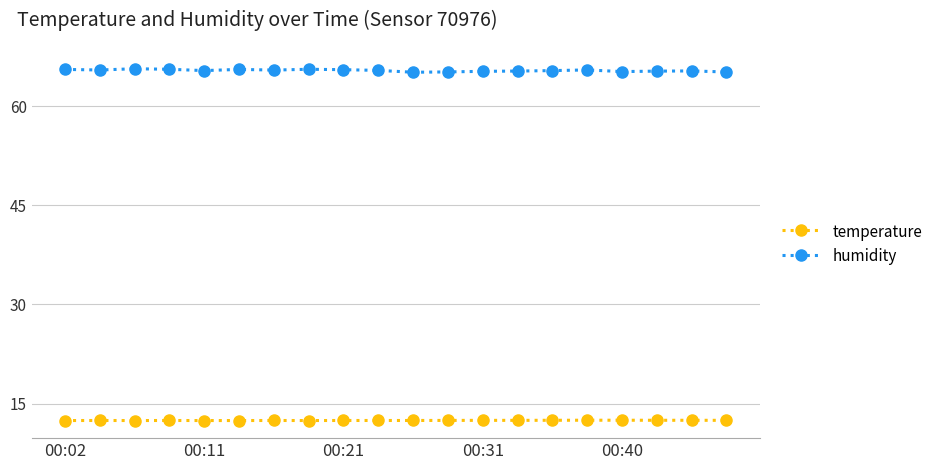

What are all the series names shown in the legend?

temperature, humidity